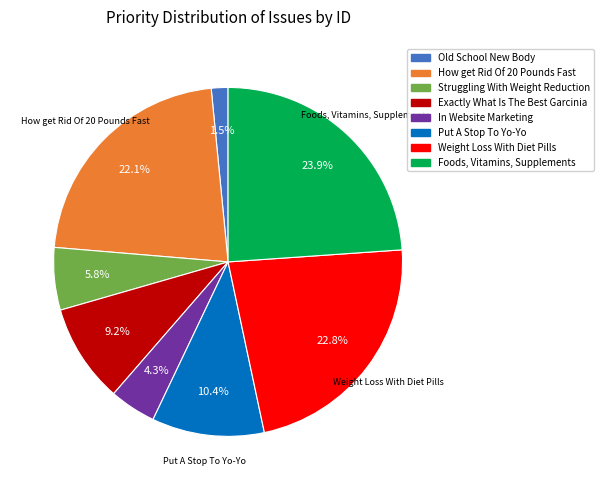

How many slices are in this pie chart?

8